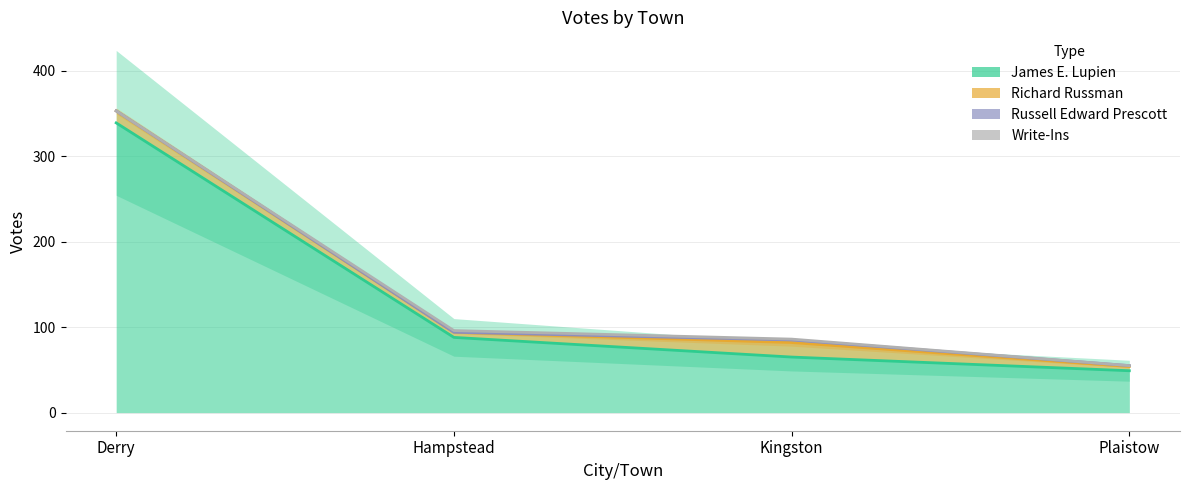

Reading left to right, extract all data points from this chart.

James E. Lupien: 339	88	65	49
Richard Russman: 14	6	17	5
Russell Edward Prescott: 0	0	3	1
Write-Ins: 0	2	1	0